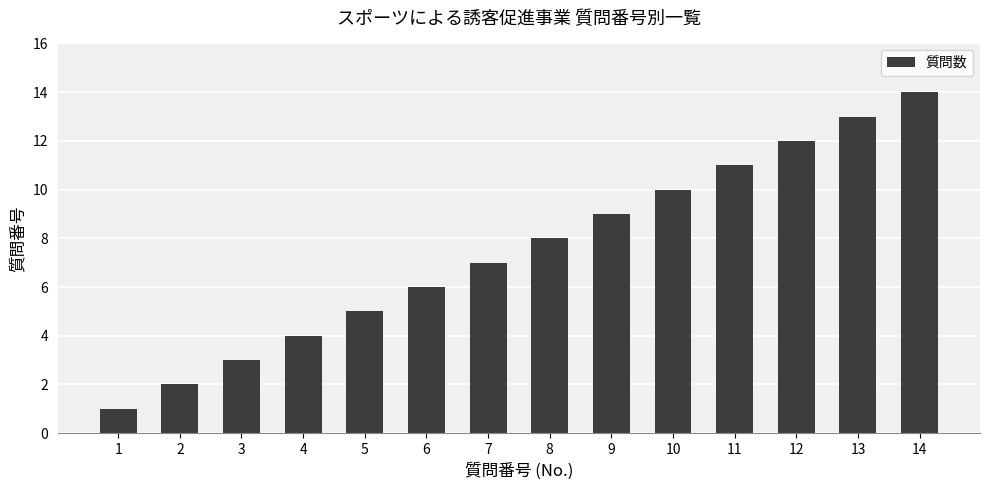

The value at 13 is 13. True or false?

True